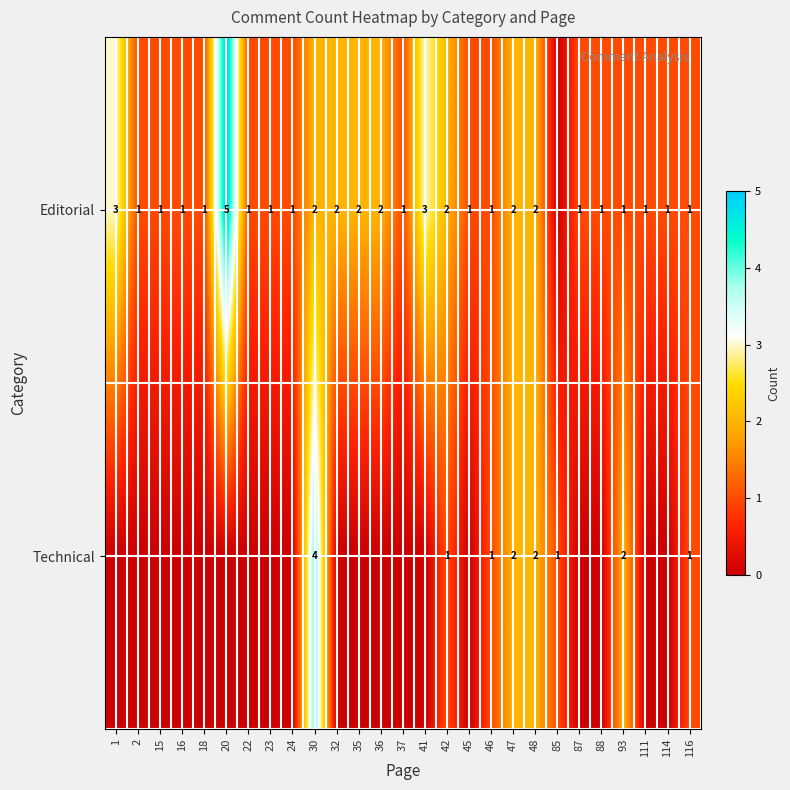

True or false: Editorial has a value of 1 at 88.

True